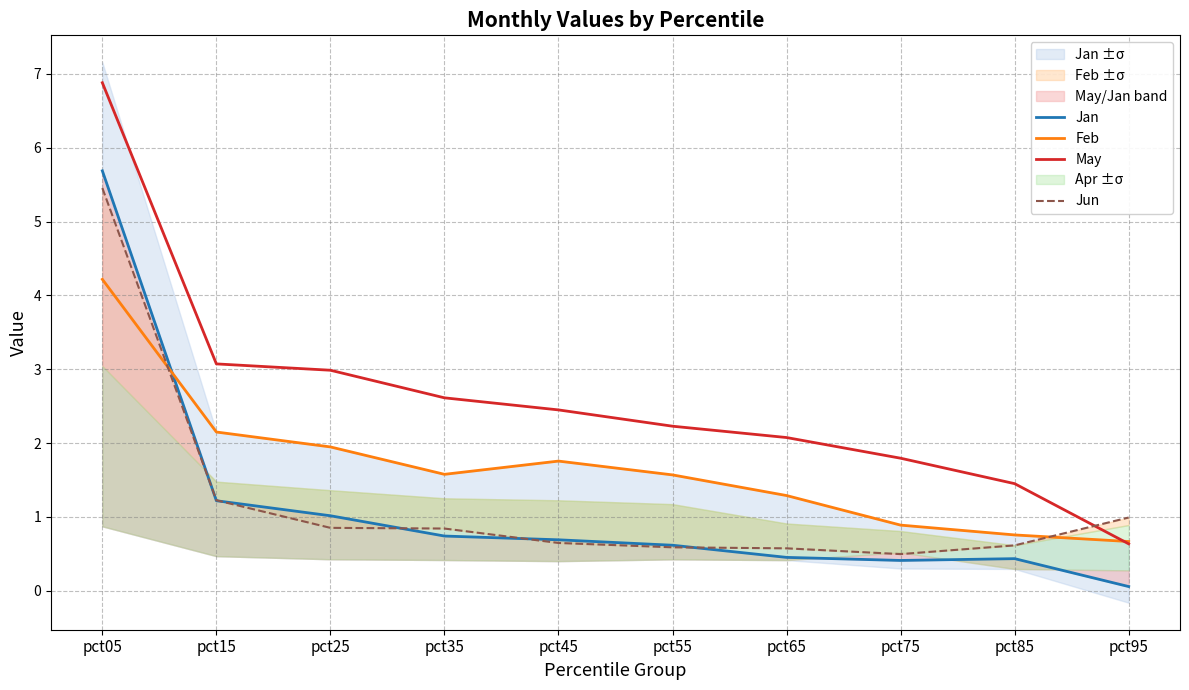

Reading left to right, what are all the values shown in this chart?

Jan: 5.7	1.2	1.0	0.7	0.7	0.6	0.5	0.4	0.4	0.1
Feb: 4.2	2.1	1.9	1.6	1.8	1.6	1.3	0.9	0.8	0.7
May: 6.9	3.1	3.0	2.6	2.4	2.2	2.1	1.8	1.4	0.6
Jun: 5.5	1.2	0.9	0.8	0.6	0.6	0.6	0.5	0.6	1.0